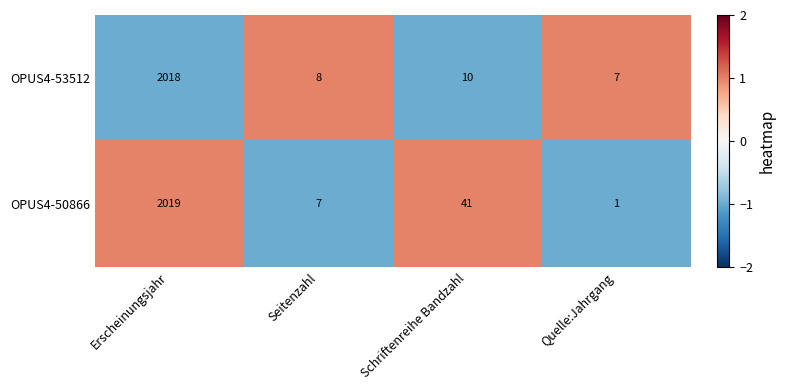

How many categories are shown in the chart?

4